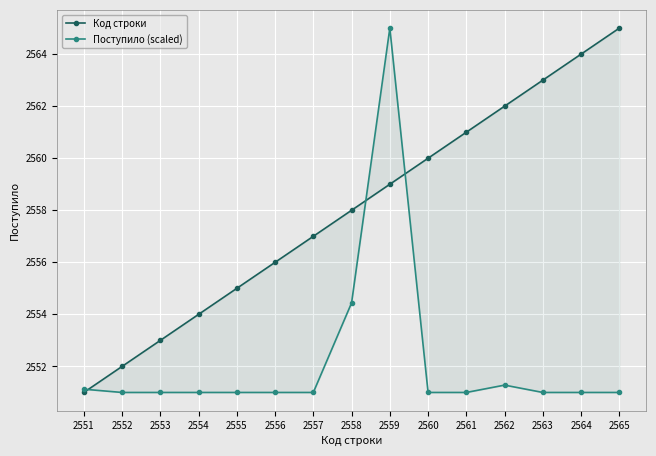

Where does the Код строки series first go above 2558?

2559